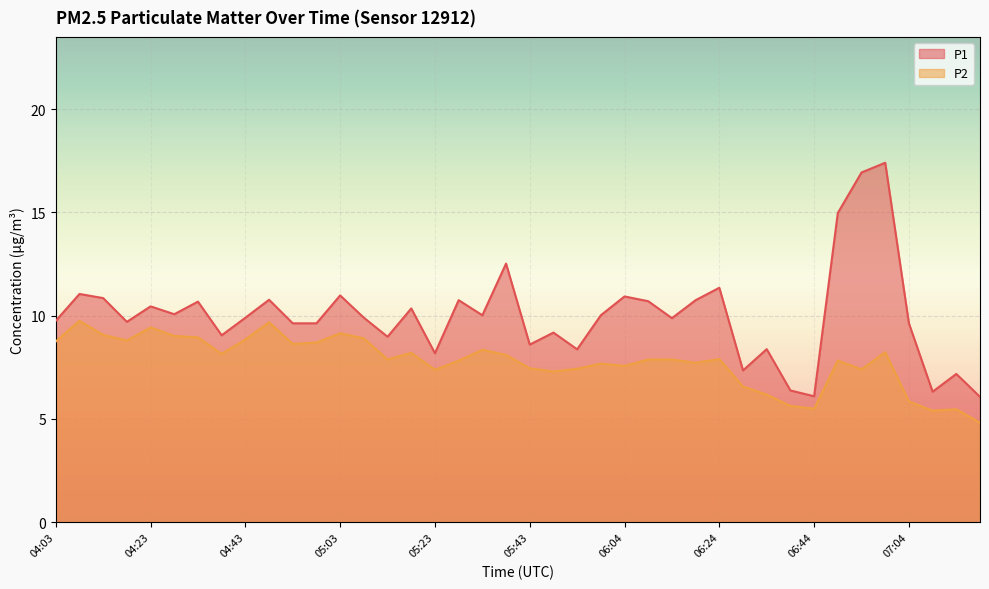

Reading left to right, list all the values displayed in this chart.

P1: 9.8	11.1	10.8	9.7	10.4	10.1	10.7	9.1	9.9	10.8	9.6	9.6	11.0	9.9	9.0	10.3	8.2	10.8	10.0	12.5	8.6	9.2	8.4	10.0	10.9	10.7	9.9	10.8	11.3	7.3	8.4	6.4	6.1	15.0	16.9	17.4	9.6	6.3	7.2	6.1
P2: 8.8	9.8	9.1	8.8	9.4	9.0	8.9	8.2	8.8	9.7	8.6	8.7	9.2	8.9	7.9	8.2	7.4	7.8	8.3	8.1	7.5	7.3	7.4	7.7	7.6	7.9	7.9	7.7	7.9	6.6	6.2	5.6	5.5	7.8	7.4	8.2	5.8	5.4	5.5	4.8